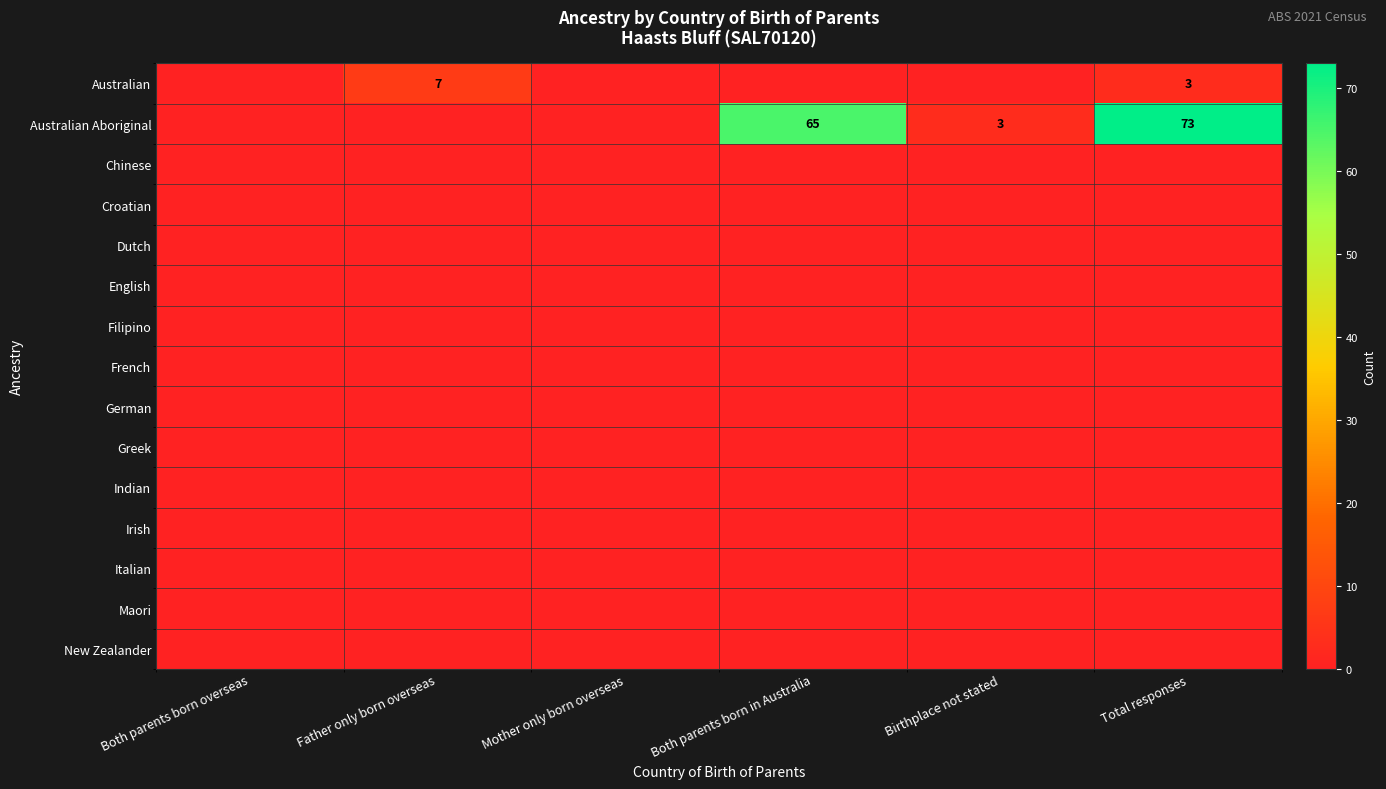

What is the total value across all series at Birthplace not stated?

3